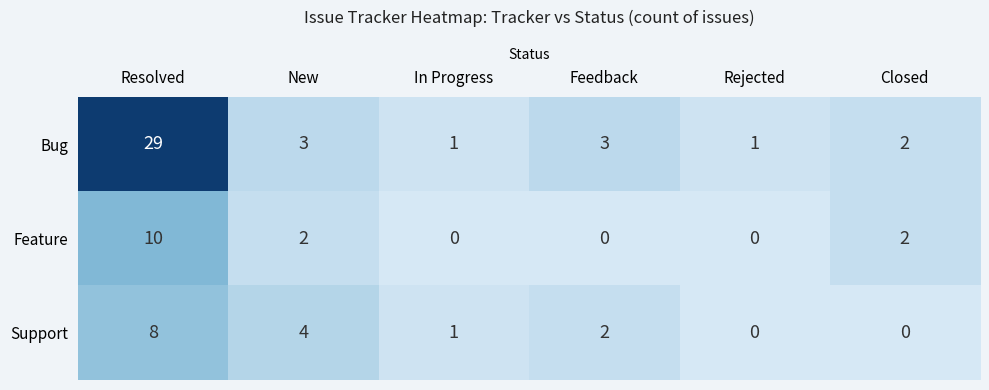

Reading left to right, transcribe all the data shown in this chart.

Bug: Resolved=29	New=3	In Progress=1	Feedback=3	Rejected=1	Closed=2
Feature: Resolved=10	New=2	In Progress=0	Feedback=0	Rejected=0	Closed=2
Support: Resolved=8	New=4	In Progress=1	Feedback=2	Rejected=0	Closed=0